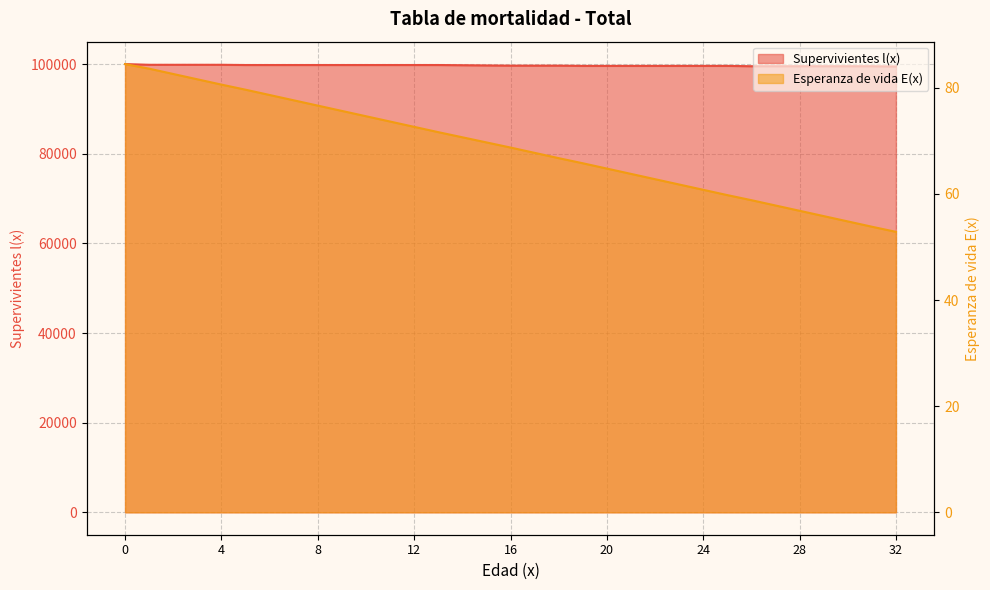

True or false: Supervivientes l(x) and Esperanza de vida E(x) cross at least once.

False